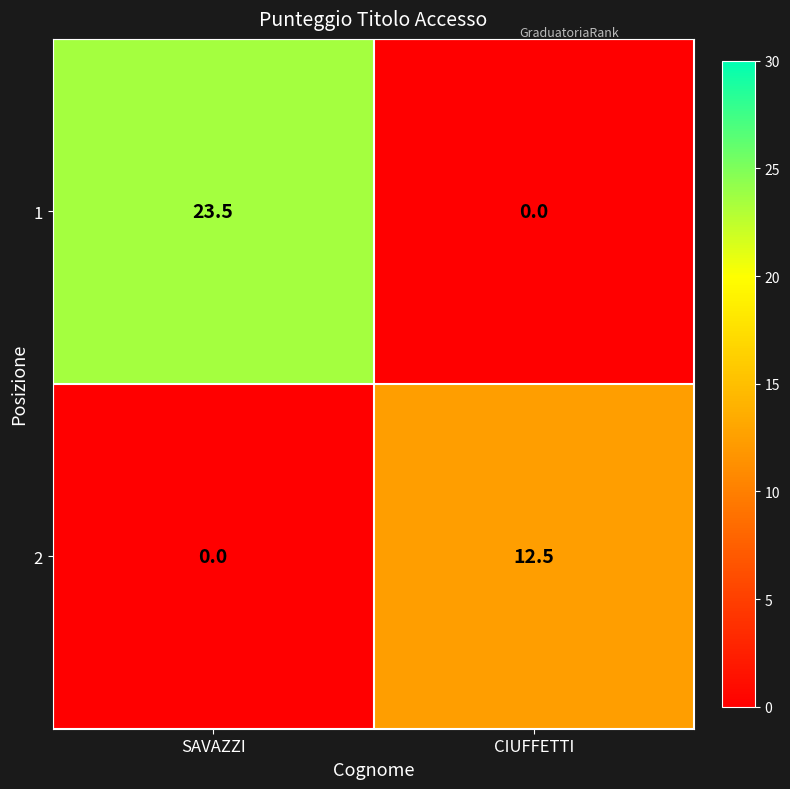

List the series in order of their overall mean, lowest first.

2, 1